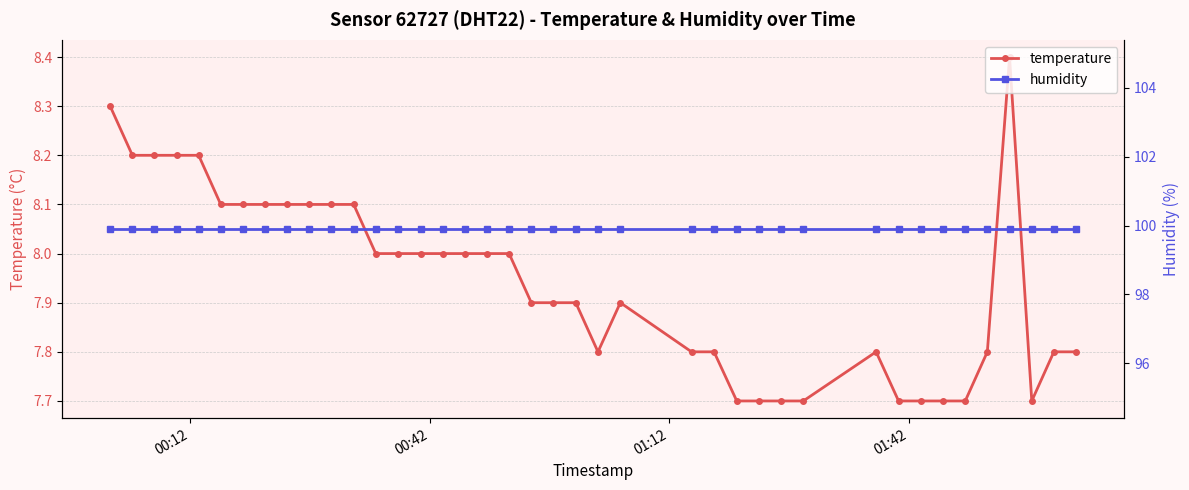

What is the highest value of the temperature series?

8.4